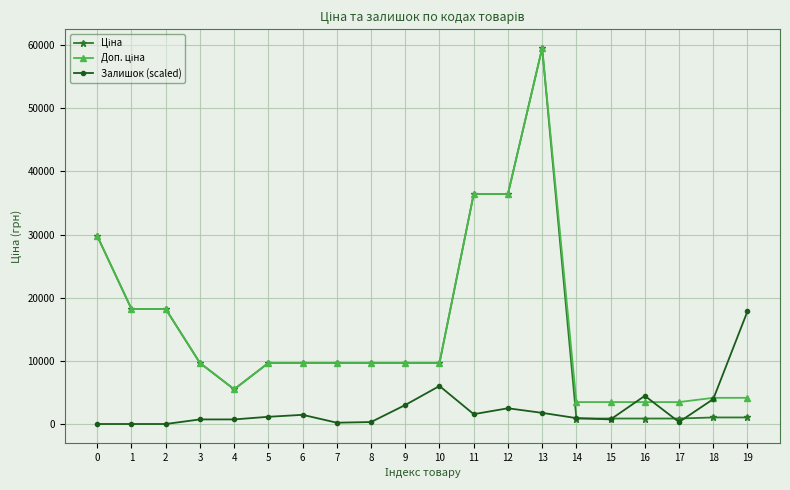

What is the total value across all series at 11?

74405.4